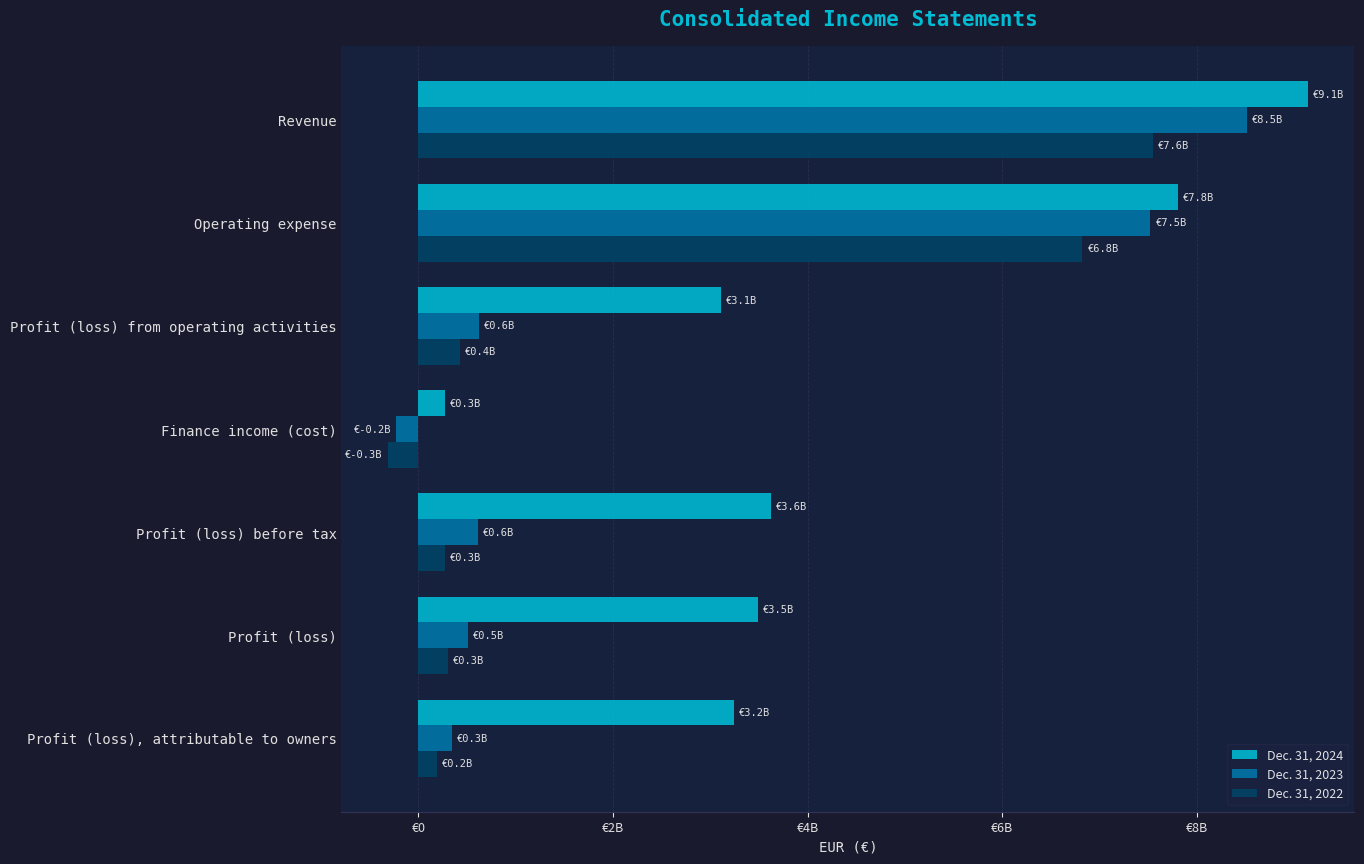

What is the value of the Dec. 31, 2022 bar at the 7th from the left?

188000000